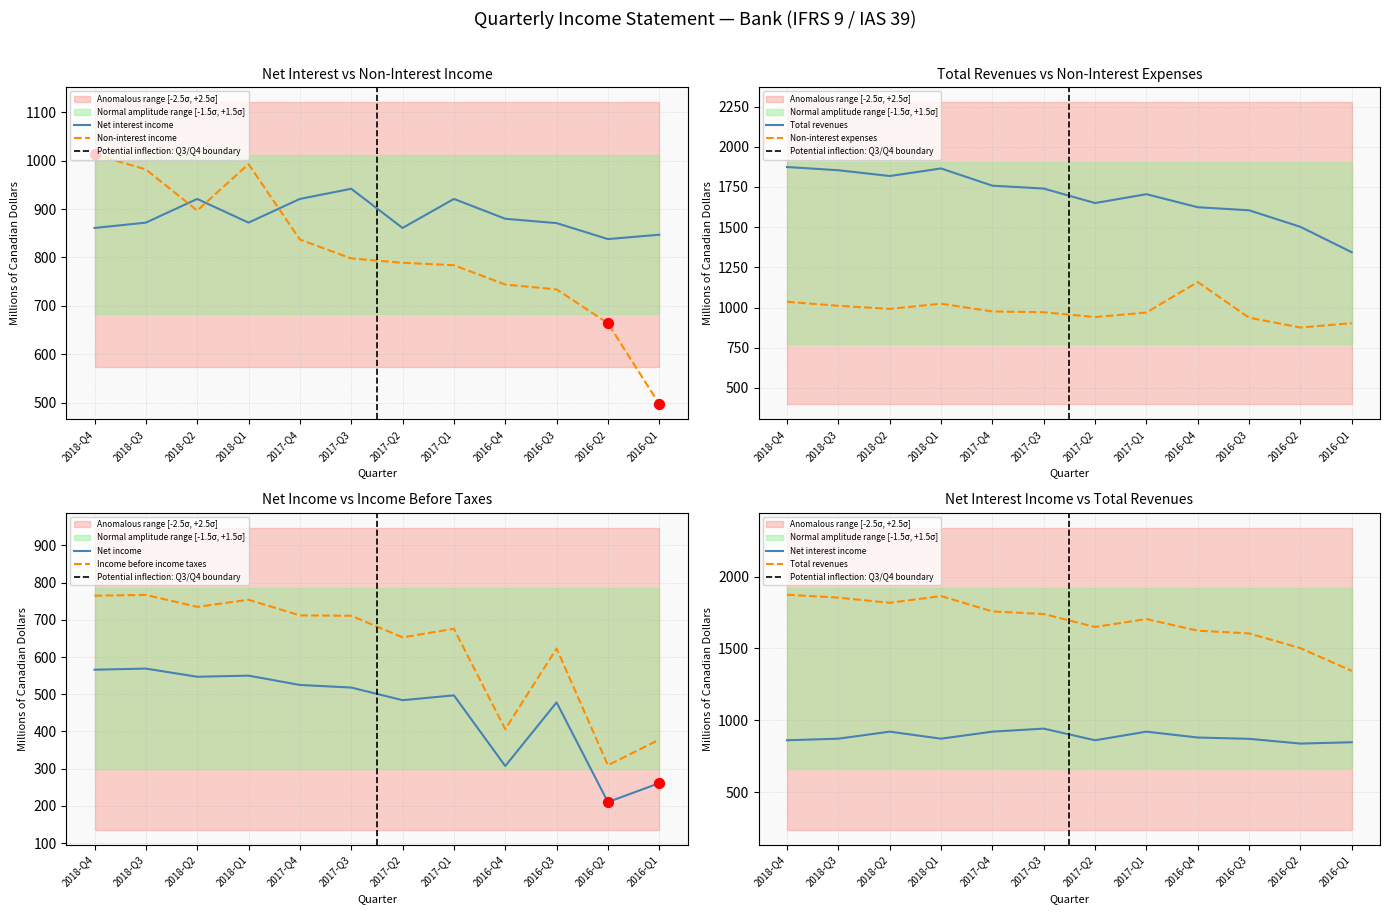

At which category is the sum across all series the highest?

2018-Q4